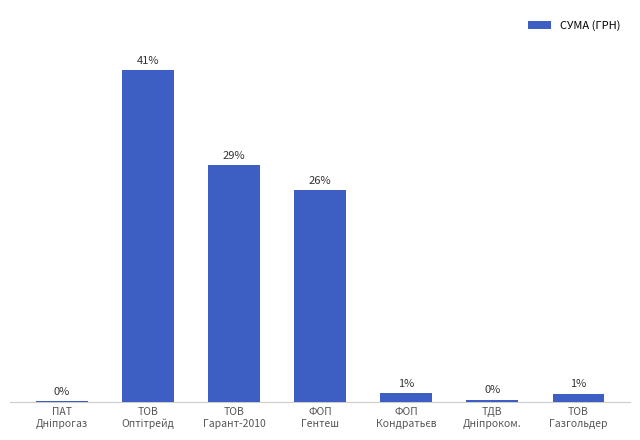

Reading left to right, extract all data points from this chart.

ПАТ
Дніпрогаз=77.4	ТОВ
Оптітрейд=25359.0	ТОВ
Гарант-2010=18087.0	ФОП
Гентеш=16205.0	ФОП
Кондратьєв=715.0	ТДВ
Дніпроком.=212.6	ТОВ
Газгольдер=670.0